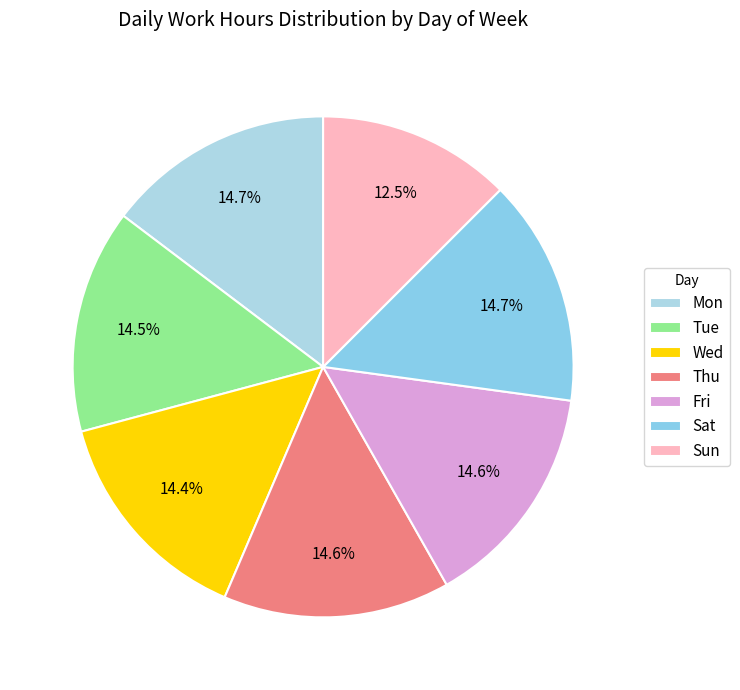

How many slices are in this pie chart?

7